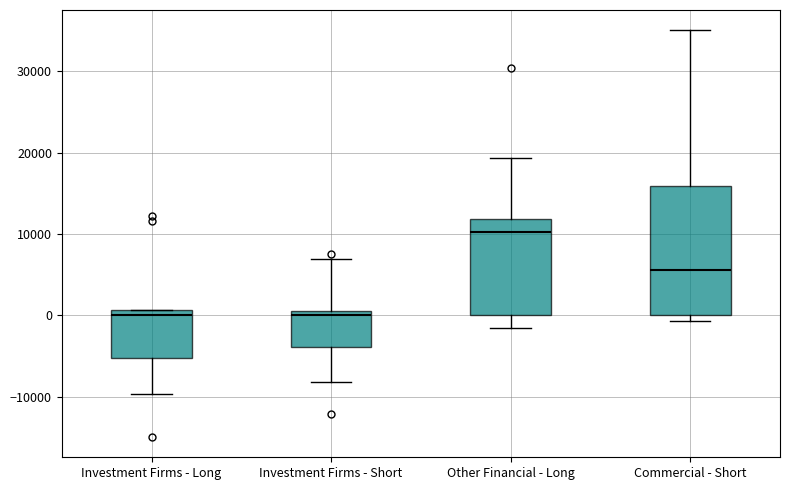

Comparing the boxes themselves (not the whiskers), which one is the tallest?

Commercial - Short